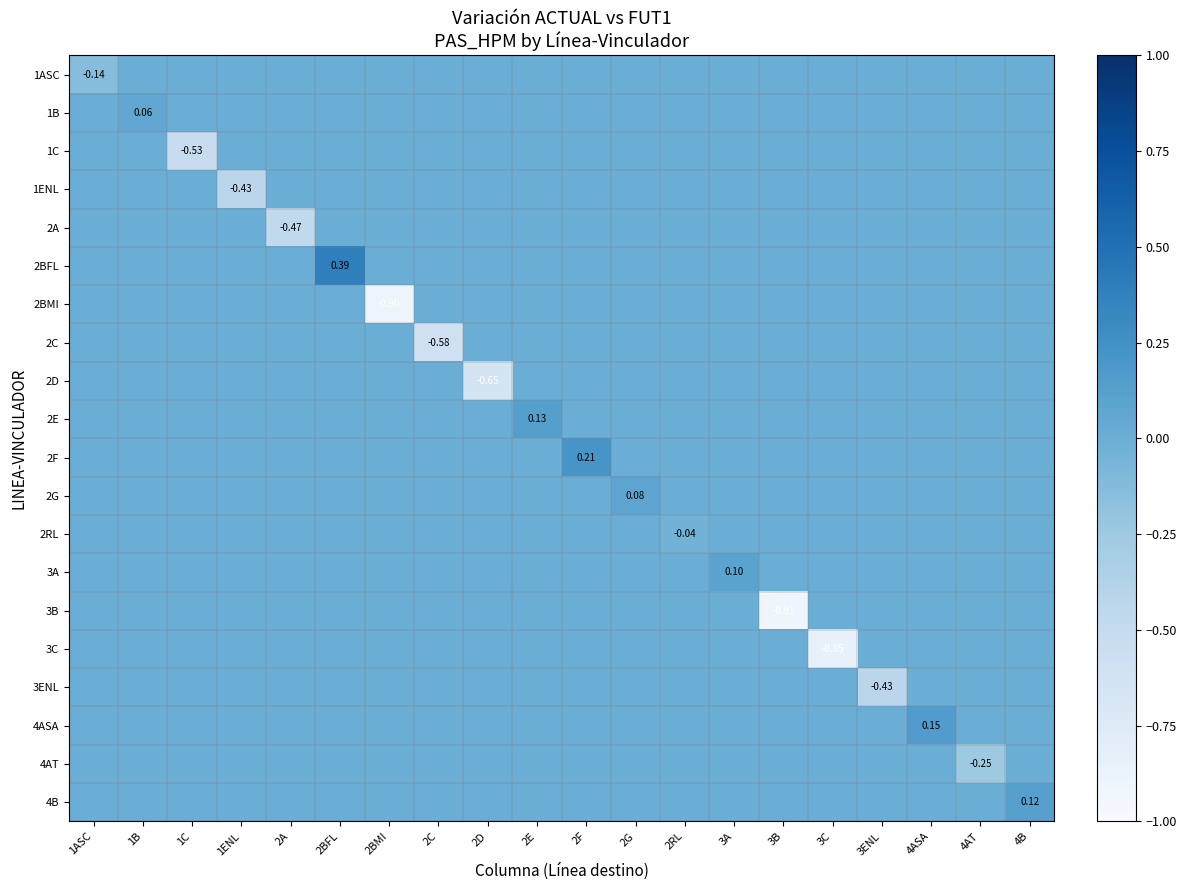

Which series has the widest spread of values?

3B